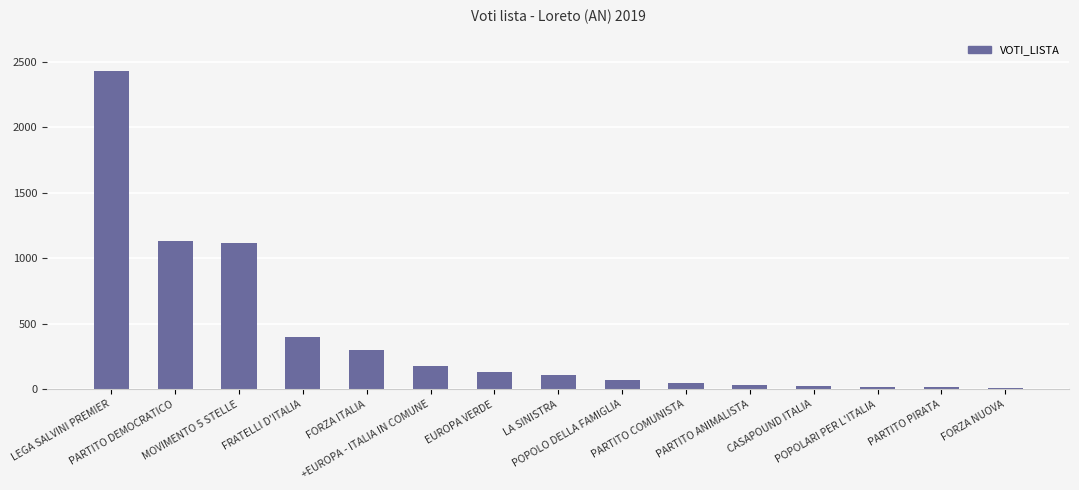

What is the difference between the values at PARTITO DEMOCRATICO and FORZA ITALIA?

830